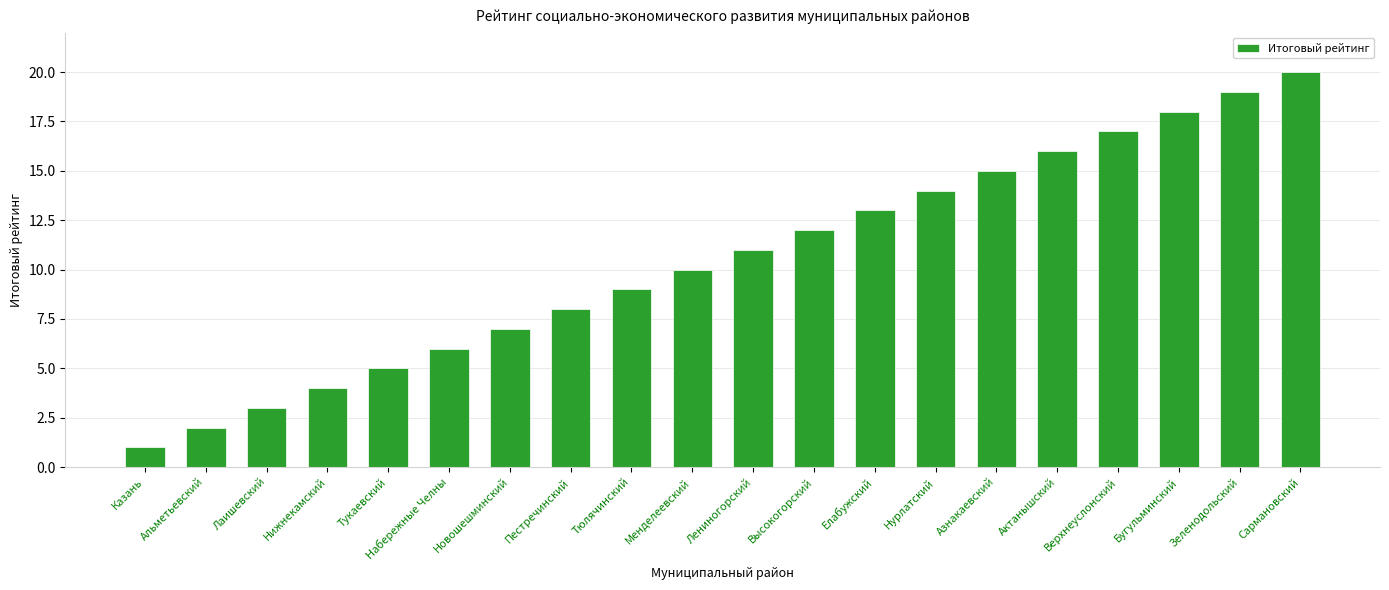

Which category has the highest value across all series?

Сармановский